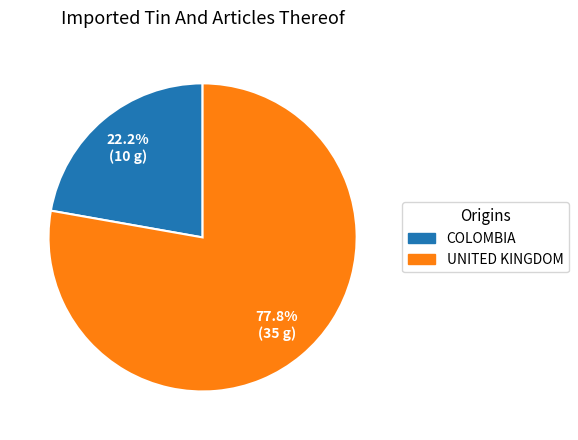

What is the smallest slice in the pie chart?

COLOMBIA